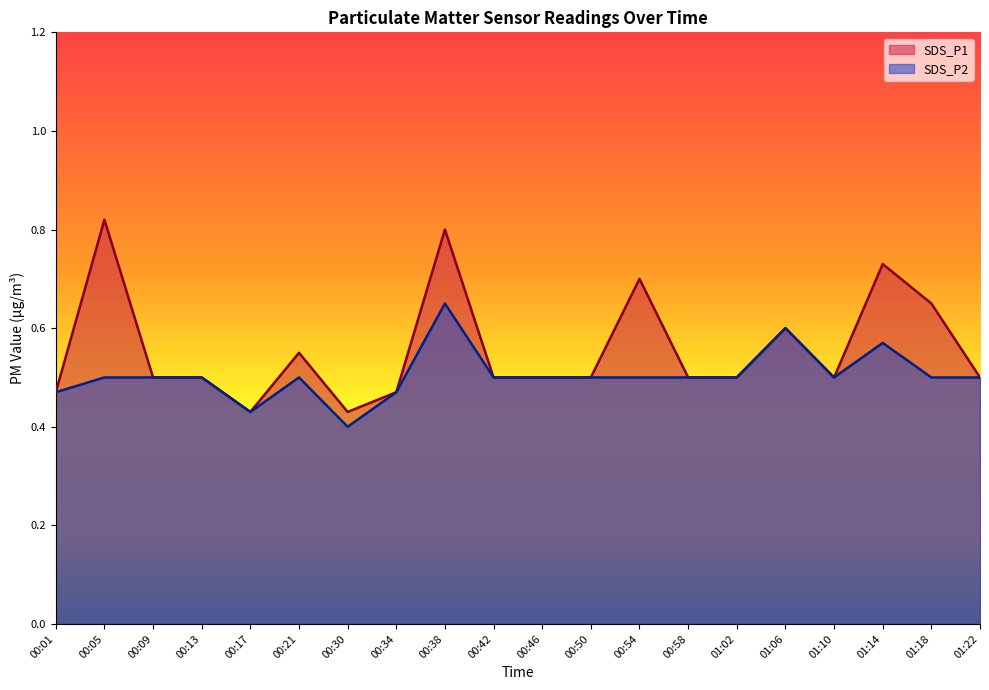

The value of SDS_P2 at 00:54 is 0.5. True or false?

True